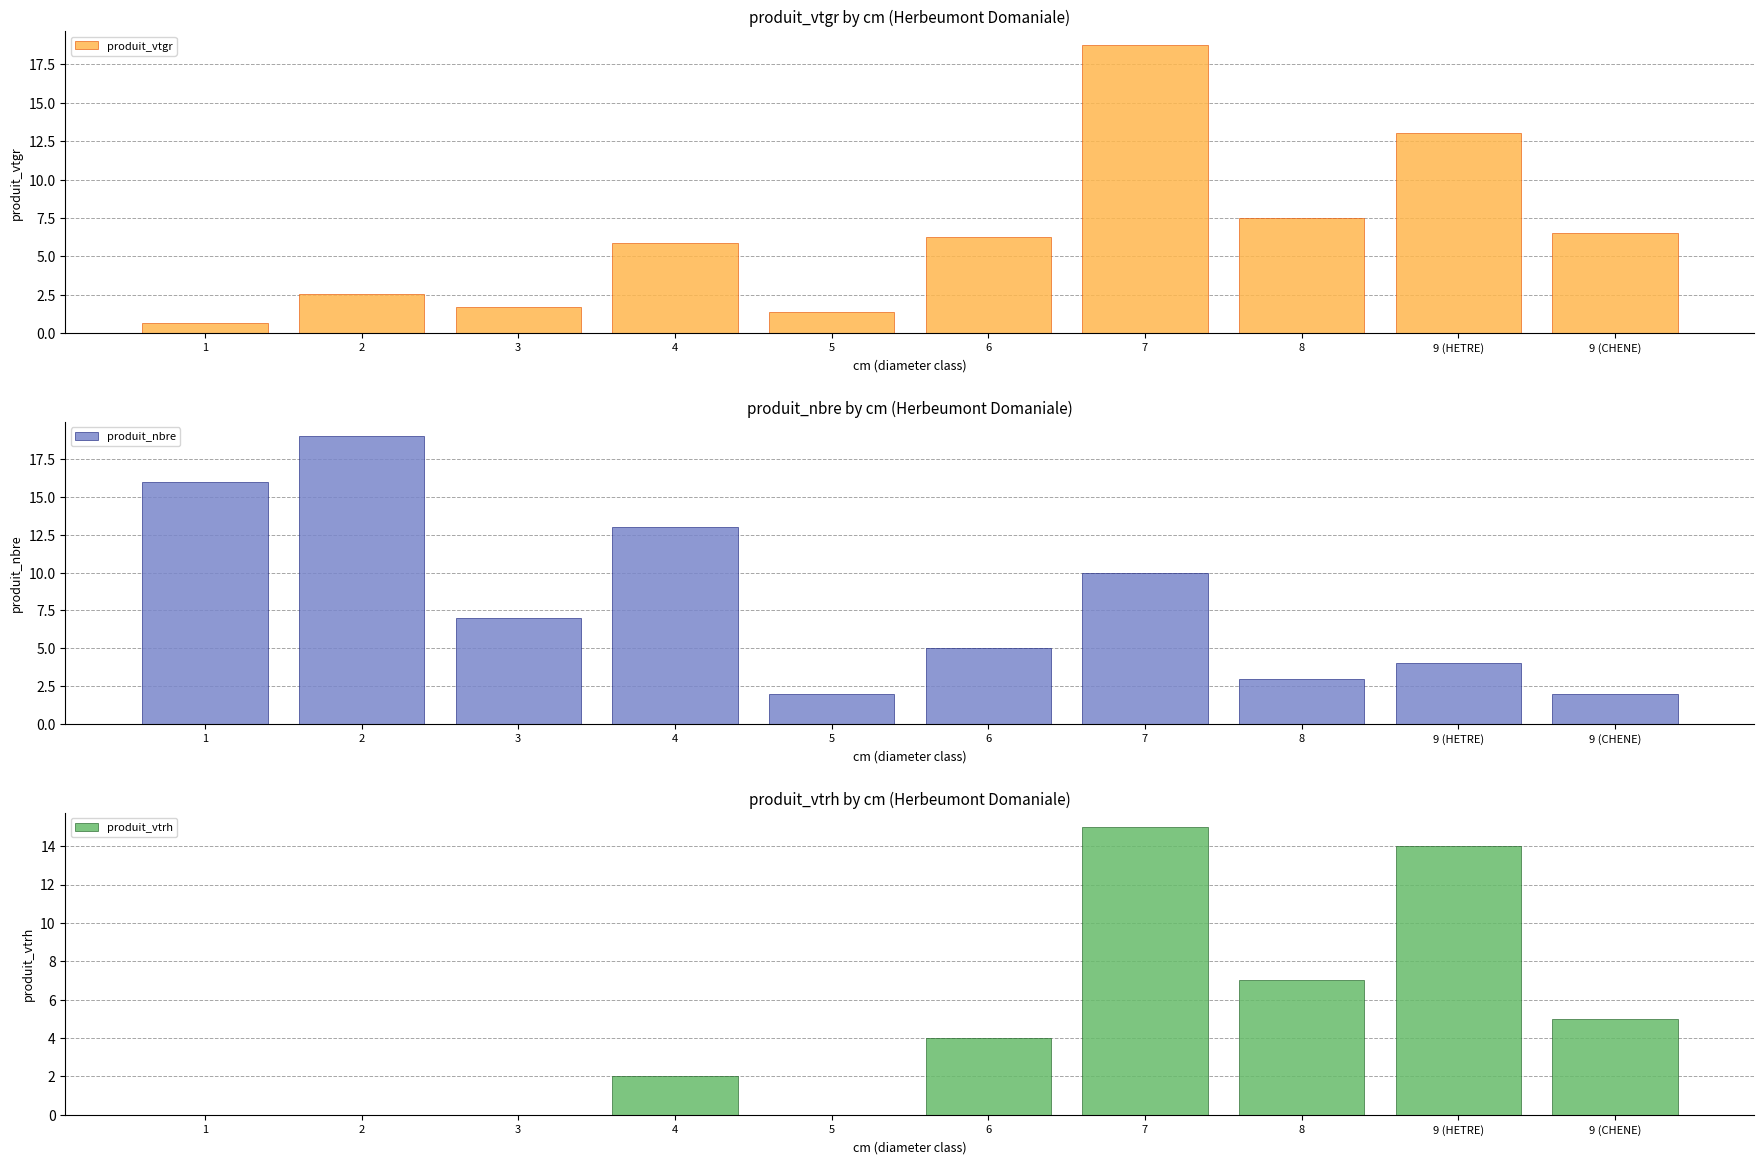

What is the highest value of the produit_vtgr series?

18.7